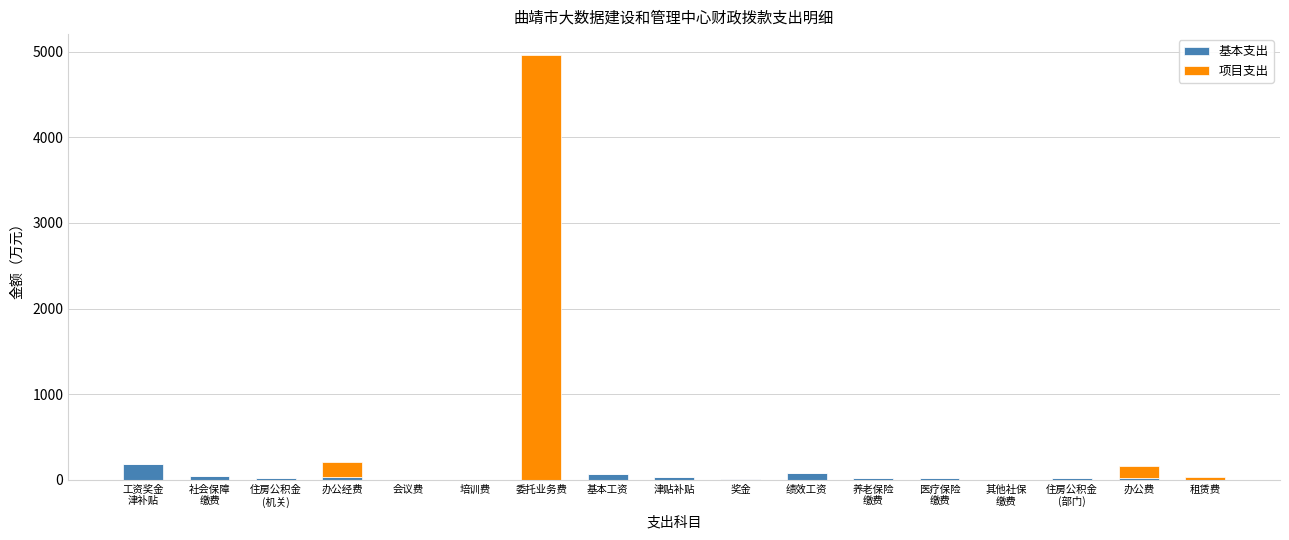

True or false: 基本支出 has a value of 0.0 at 租赁费.

True